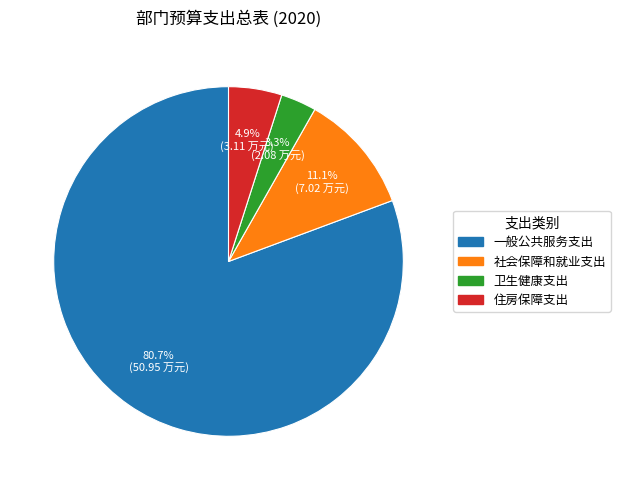

Between 卫生健康支出 and 社会保障和就业支出, which is larger?

社会保障和就业支出